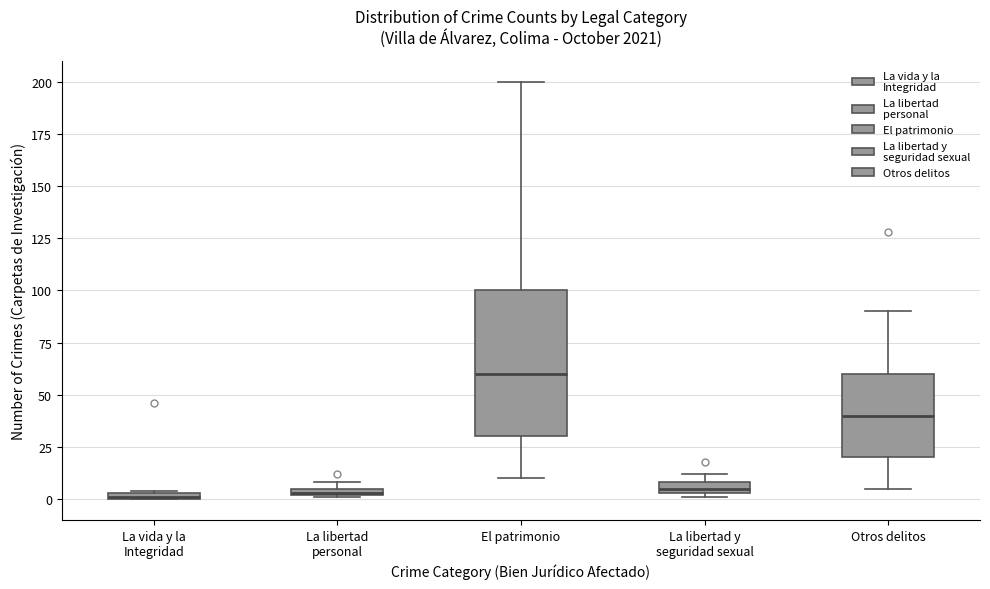

Where is the upper edge of the box for La libertad y seguridad sexual on the y-axis? The values are not printed on the chart, so give them approximately, as read against the axis.

10